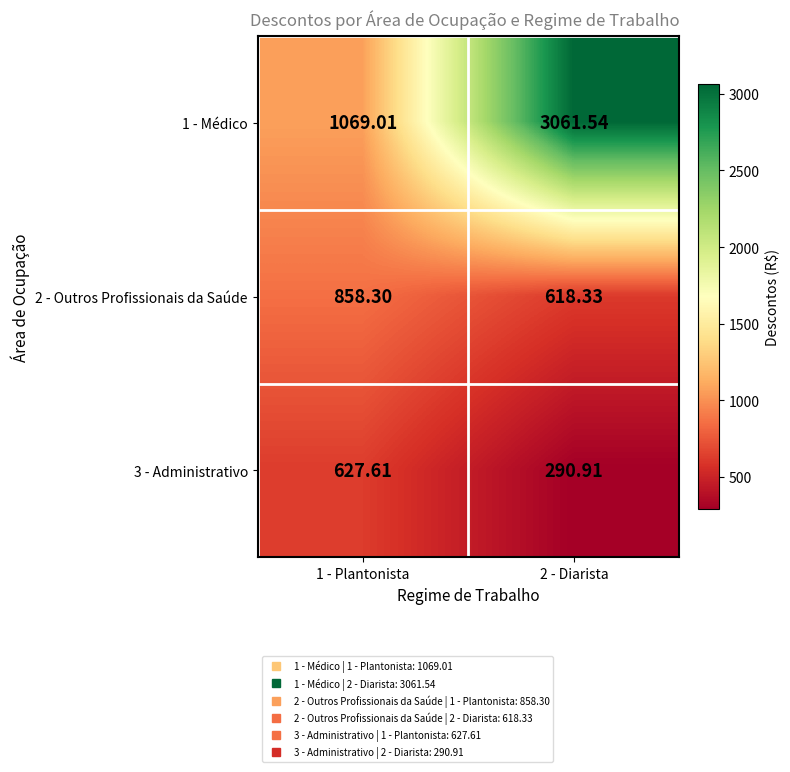

At how many categories does at least one series exceed 1074?

1